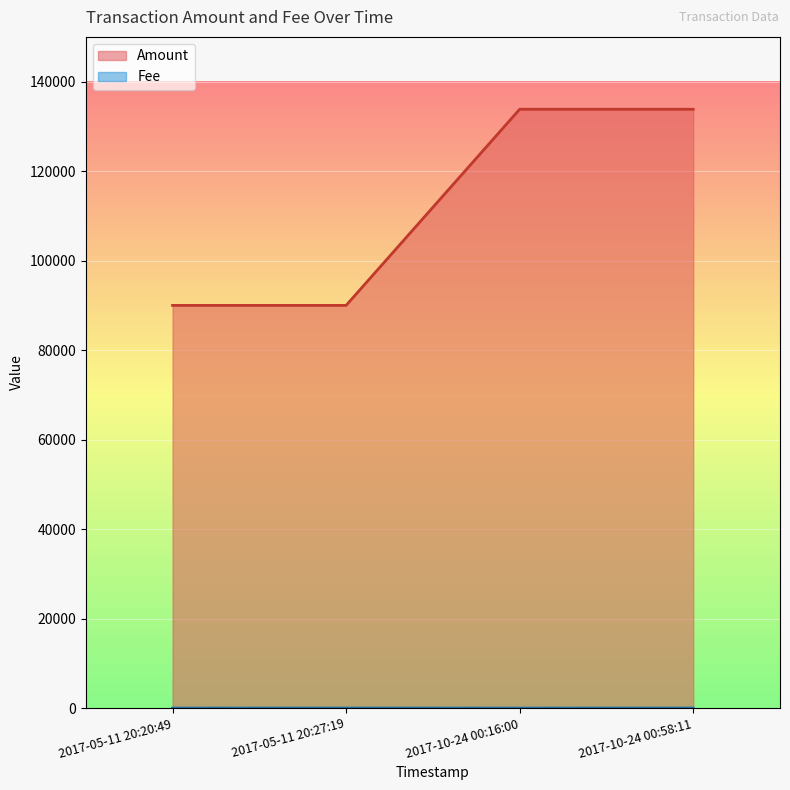

Which series changed the most between 2017-05-11 20:20:49 and 2017-10-24 00:58:11?

Amount